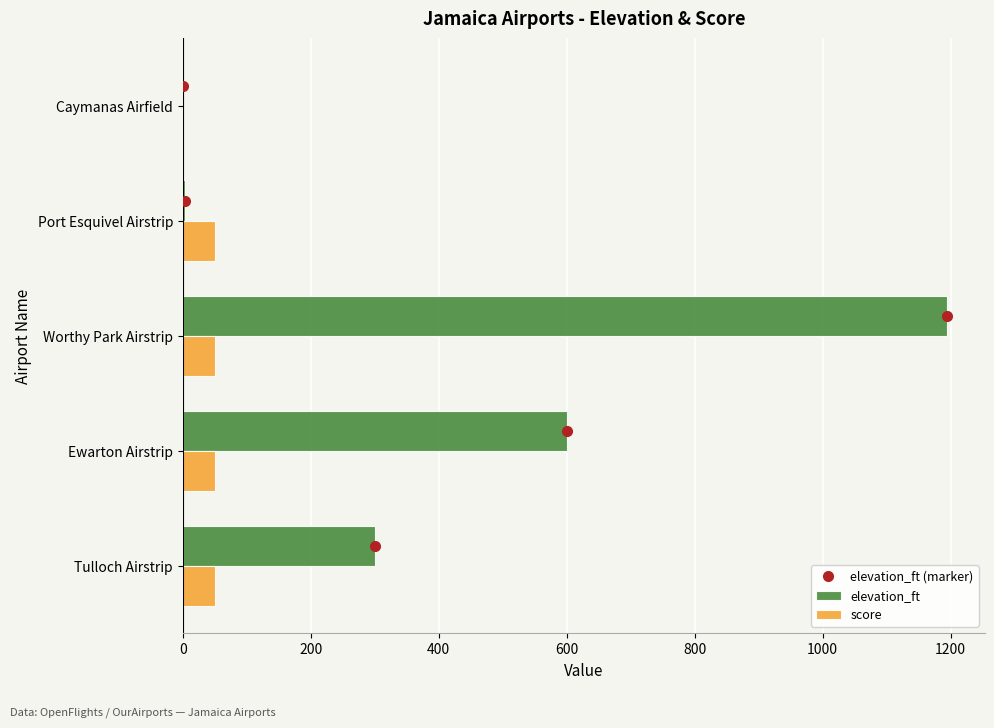

What is the value of the elevation_ft bar at the 1st from the left?

300.0